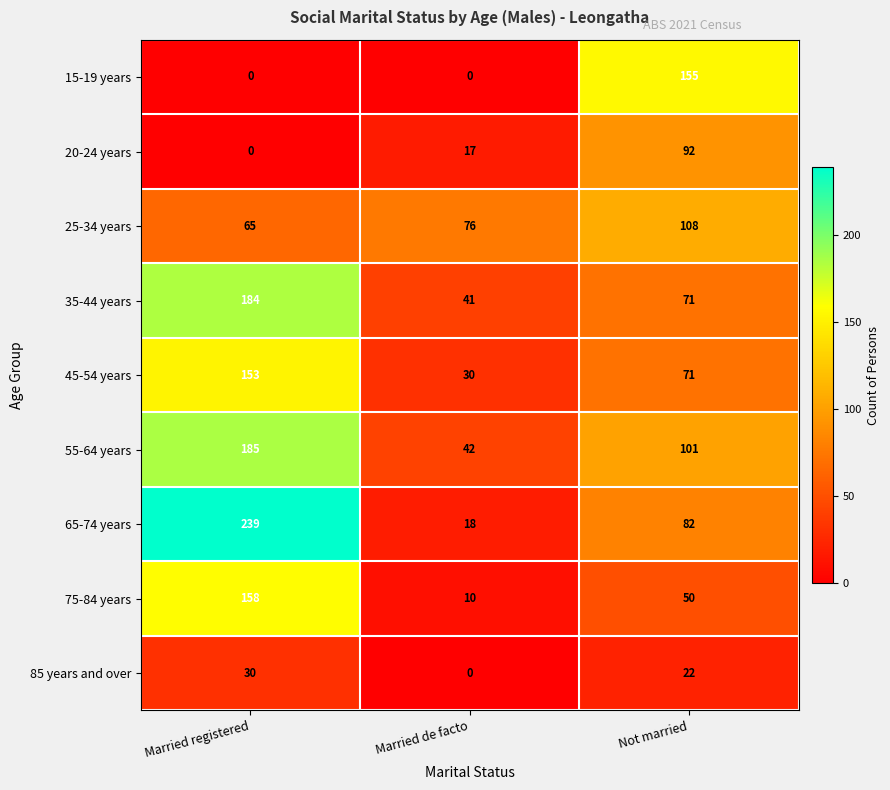

List the labels in order of 75-84 years value, largest first.

Married registered, Not married, Married de facto